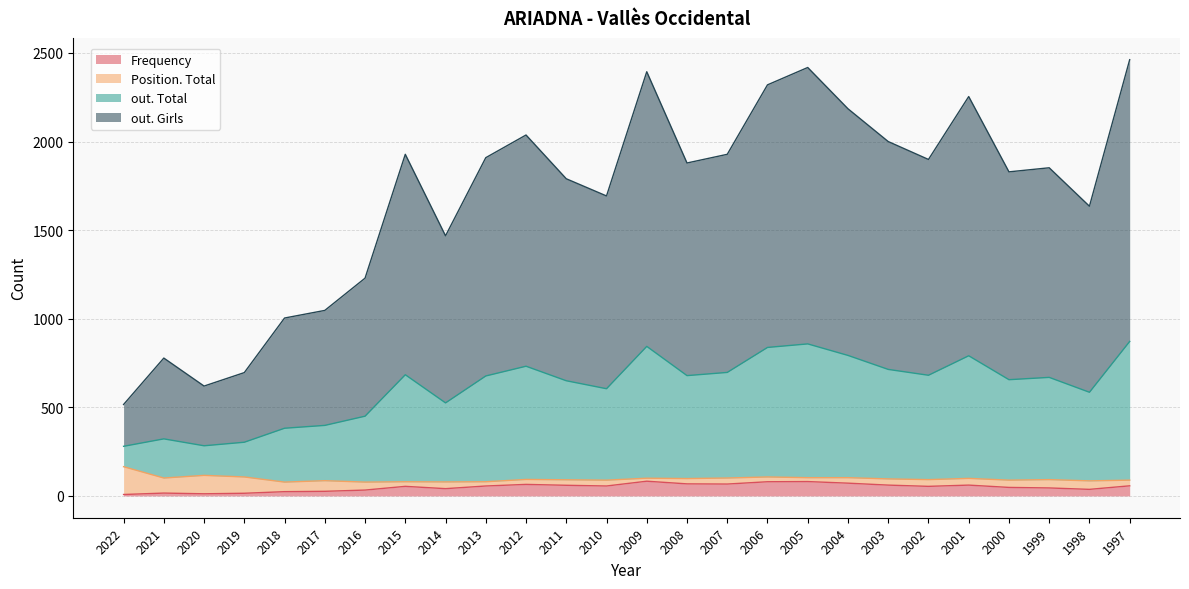

Does the chart display data point markers on the line(s)?

No